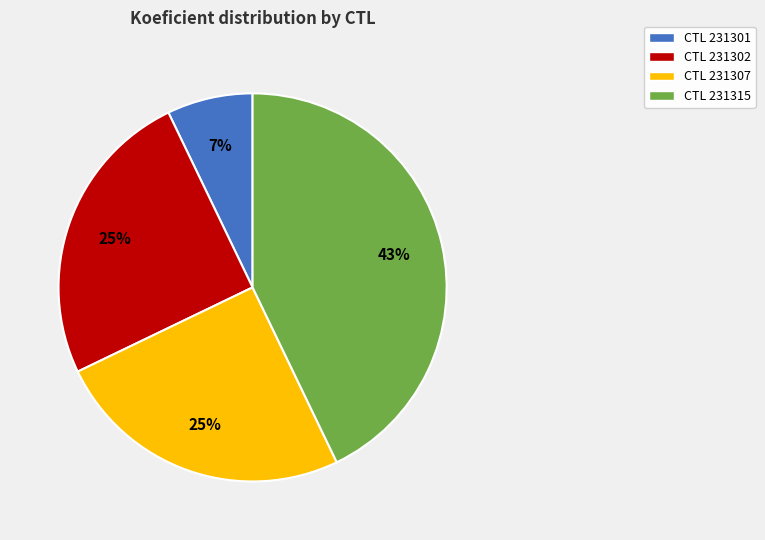

Is there any slice that represents more than half of the pie?

No